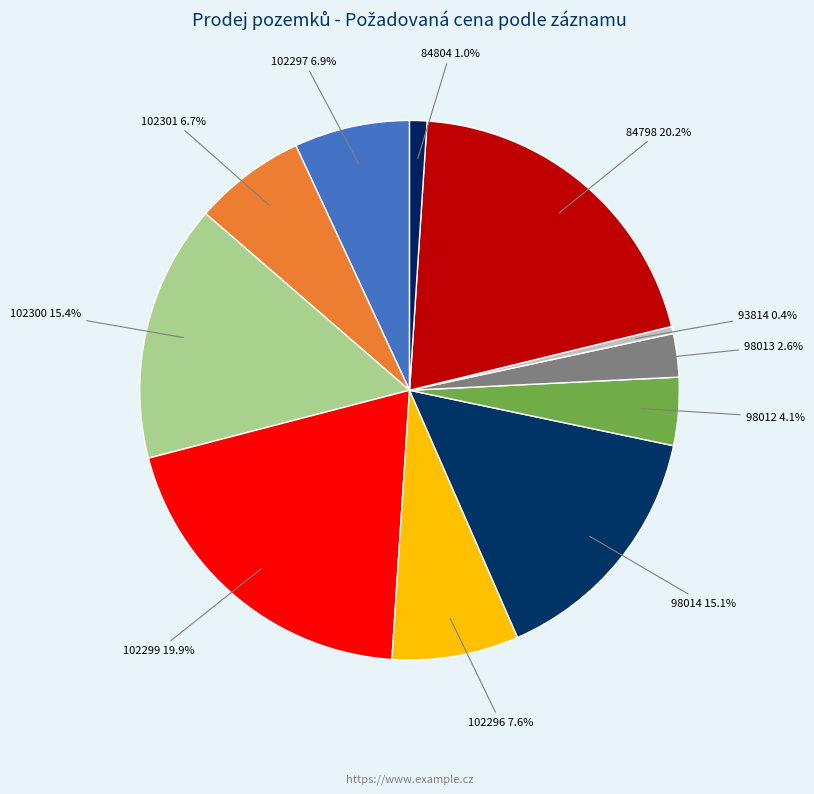

Combined, do 84804 and 102297 account for over 50%?

No